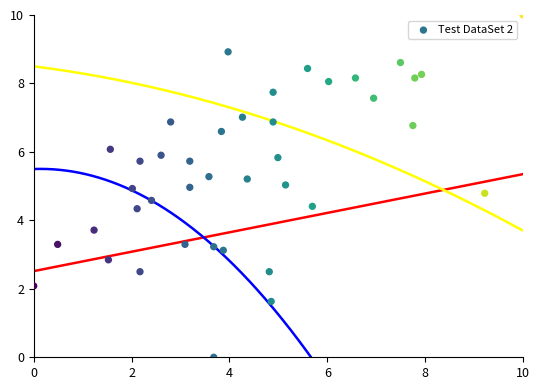

What is the range of X values (max minus min)?

10.0